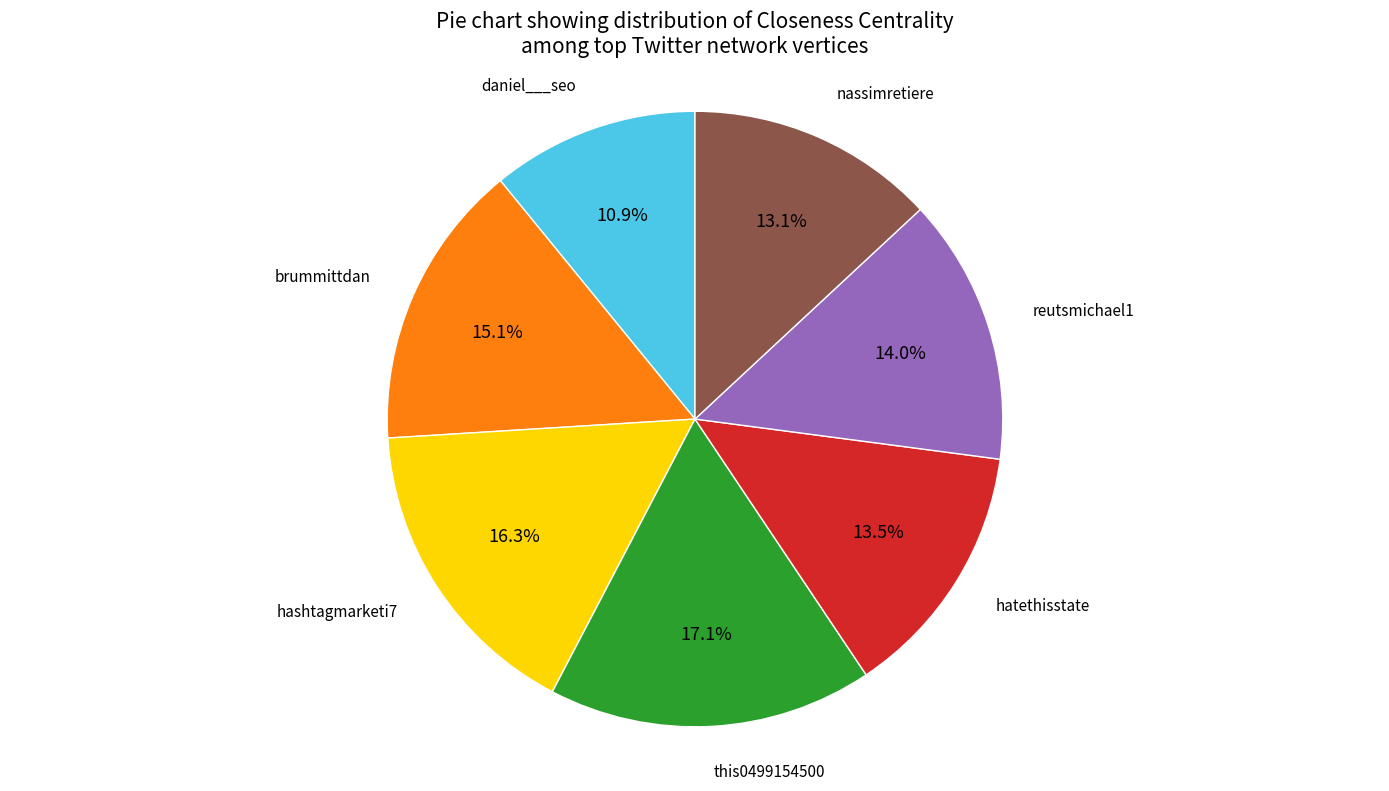

Which has a higher value, brummittdan or nassimretiere?

brummittdan